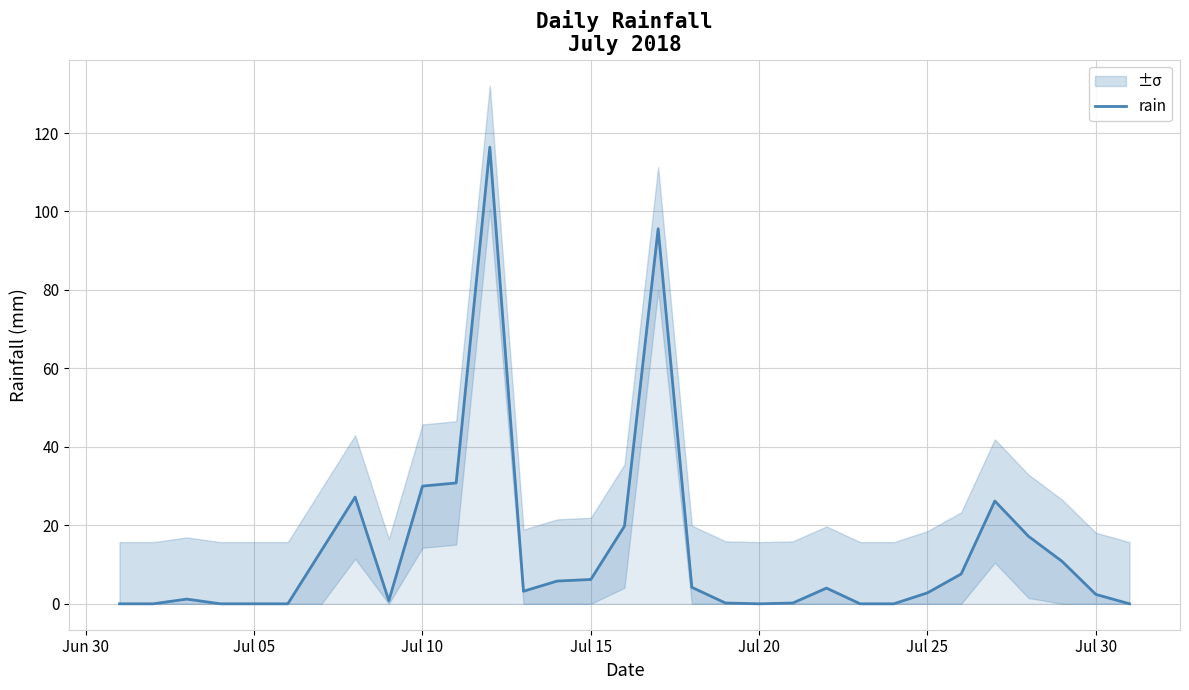

What is the maximum value for rain?

116.4